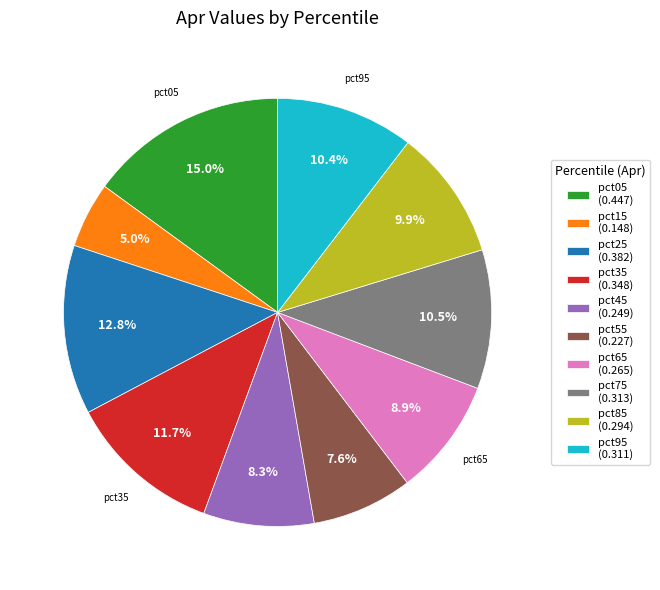

Count the number of slices in the pie.

10